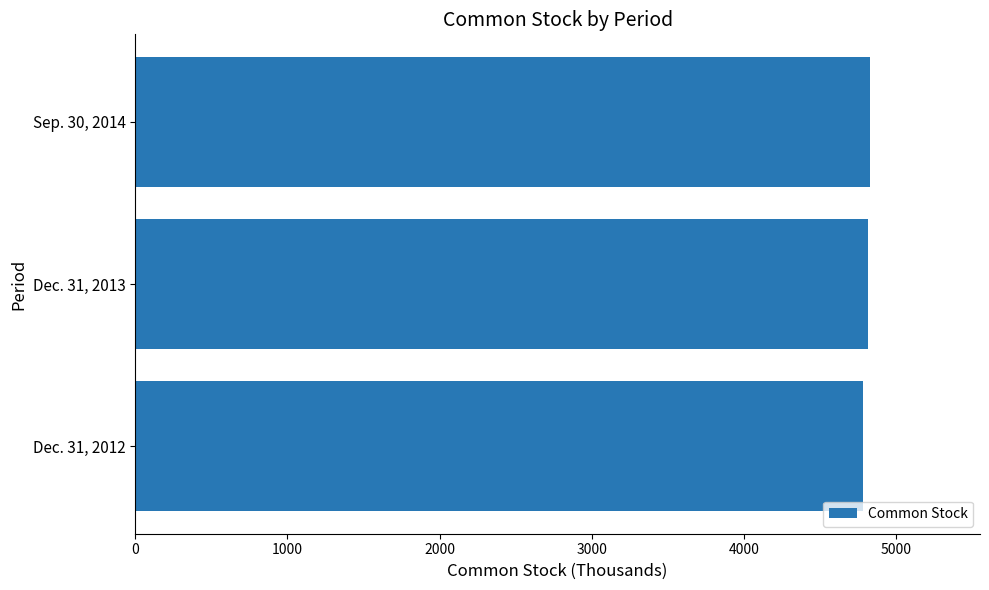

How many distinct data groups are displayed?

1